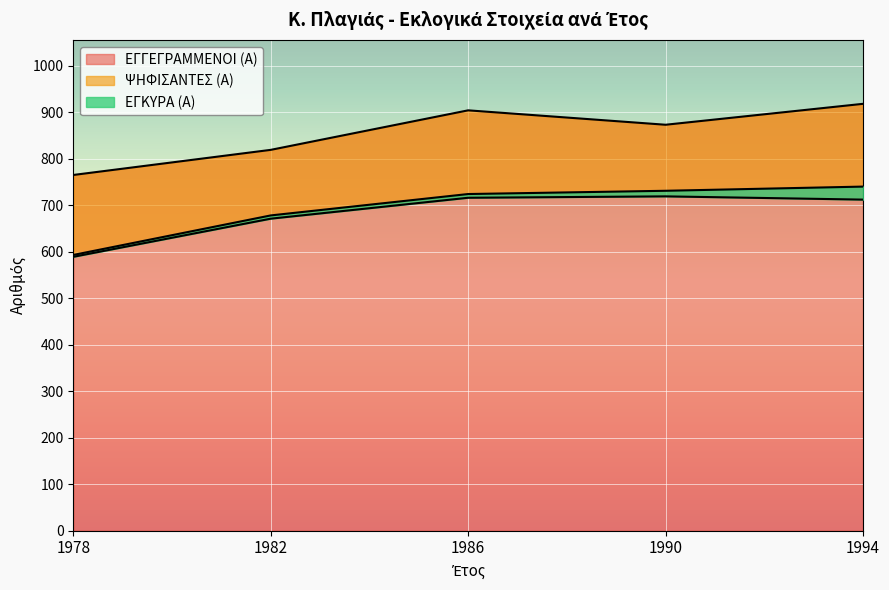

Reading right to left, list all the values displayed in this chart.

ΕΓΓΕΓΡΑΜΜΕΝΟΙ (Α): 1994=918	1990=873	1986=904	1982=819	1978=765
ΨΗΦΙΣΑΝΤΕΣ (Α): 1994=740	1990=731	1986=724	1982=678	1978=593
ΕΓΚΥΡΑ (Α): 1994=712	1990=719	1986=716	1982=671	1978=589